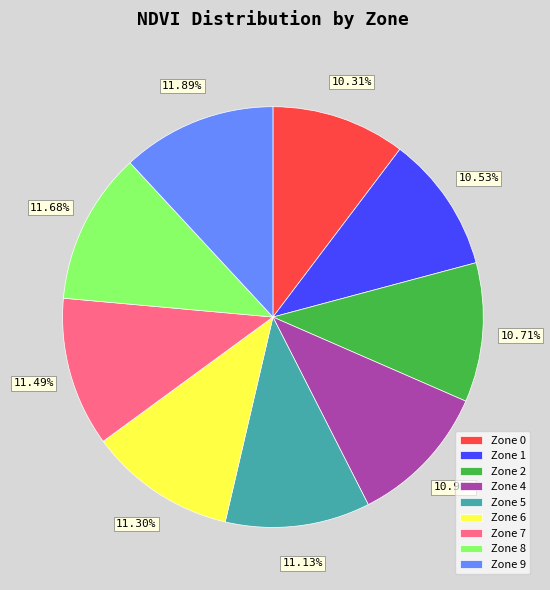

Count the number of slices in the pie.

9